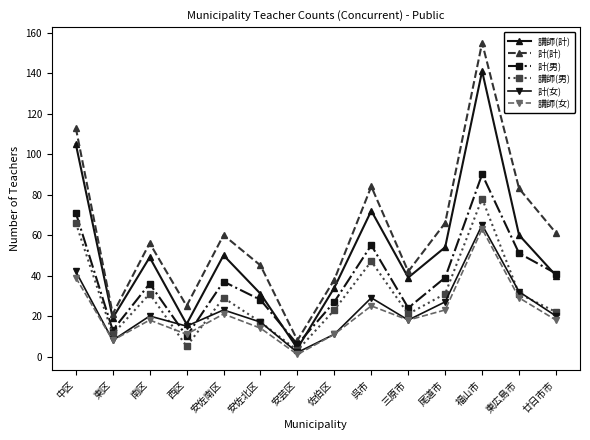

At which category does the chart reach its minimum across all series?

安芸区